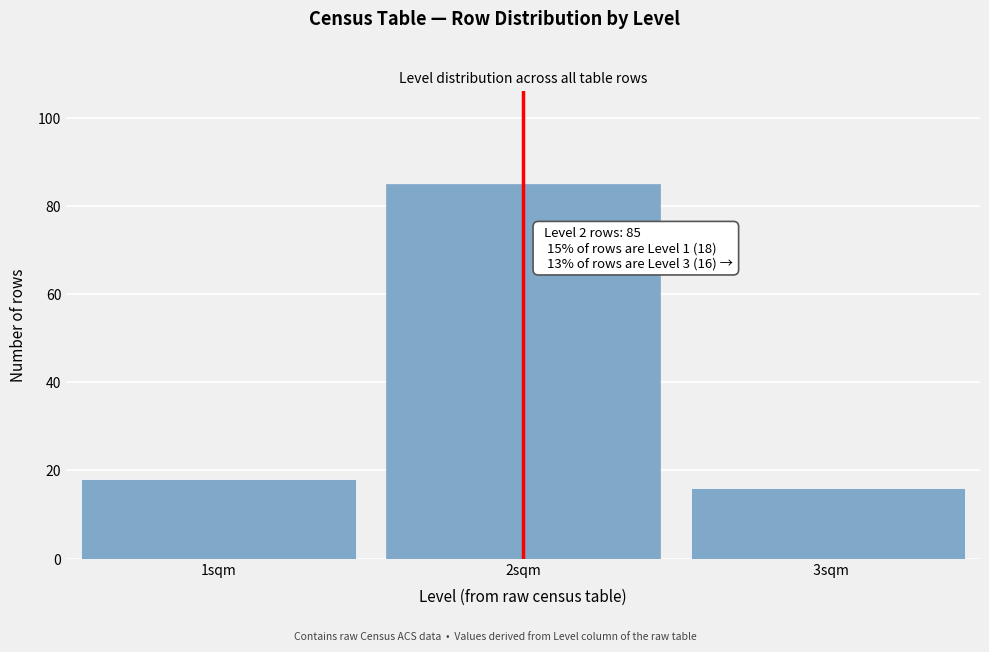

Reading left to right, extract all data points from this chart.

18	85	16